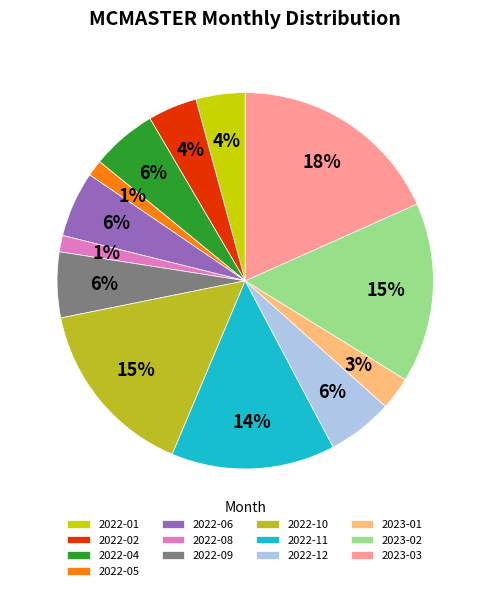

Does any single category account for the majority?

No